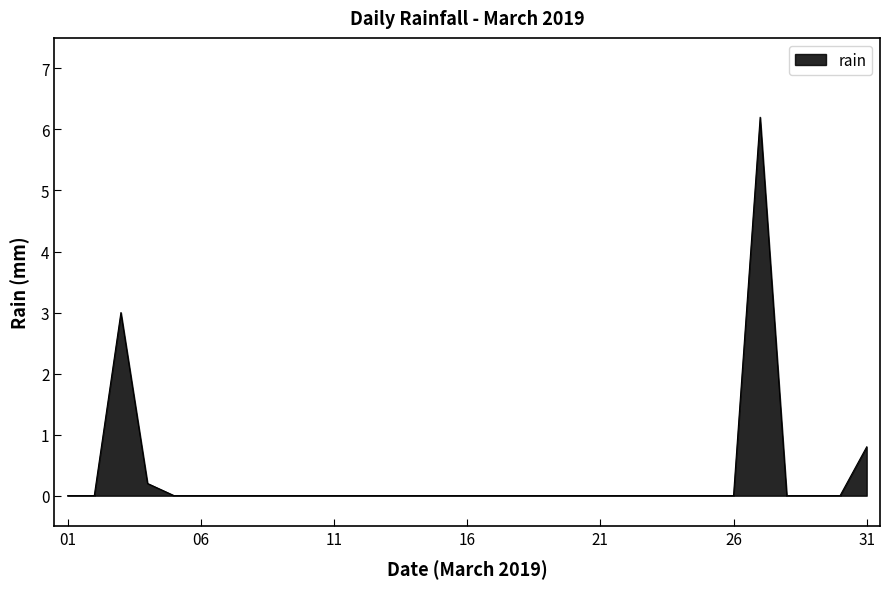

What is the greatest value displayed?

6.2